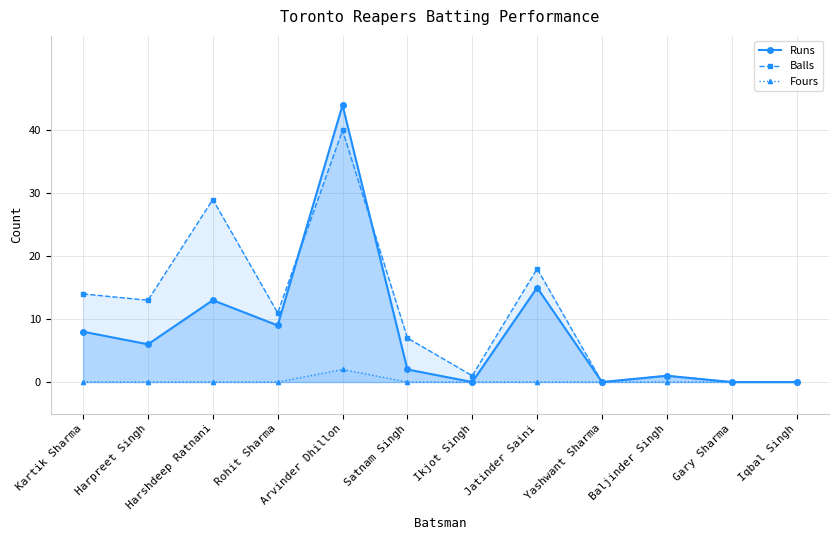

Which has a higher value, Harshdeep Ratnani or Arvinder Dhillon?

Arvinder Dhillon